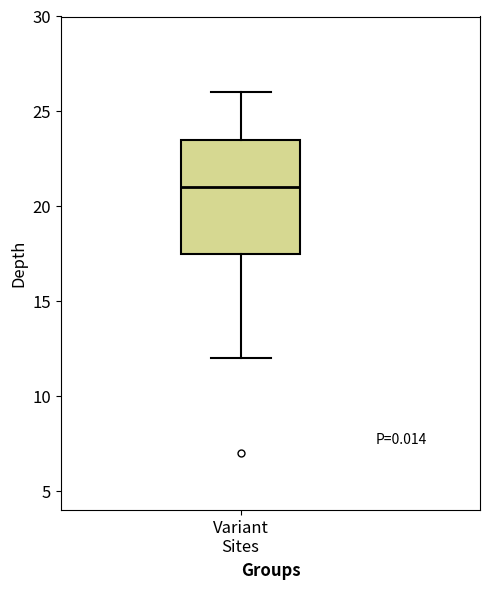

Where does the upper whisker of the box for Variant Sites end on the y-axis? The values are not printed on the chart, so give them approximately, as read against the axis.

26.0